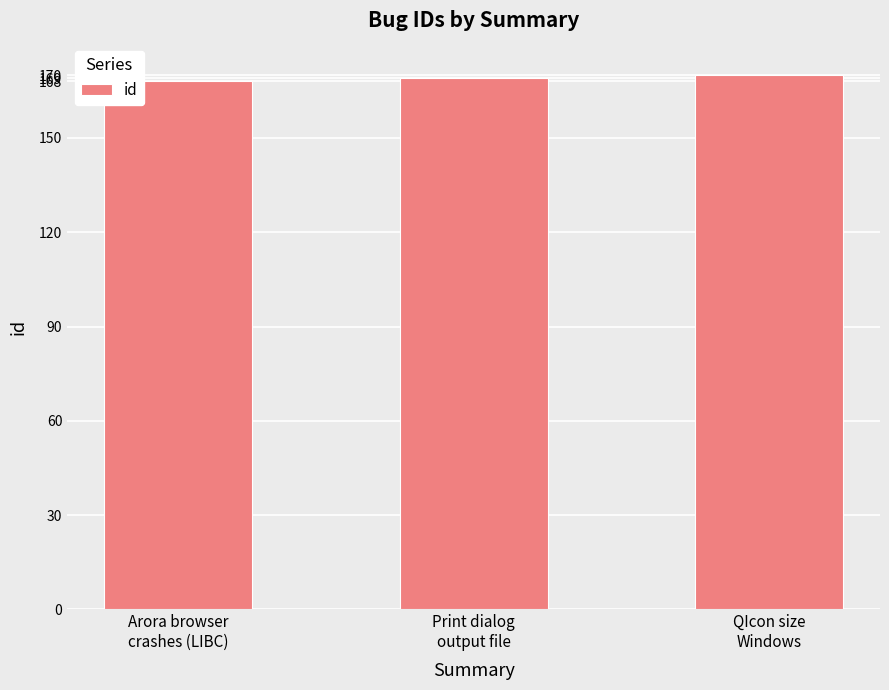

What is the maximum value shown in the chart?

170